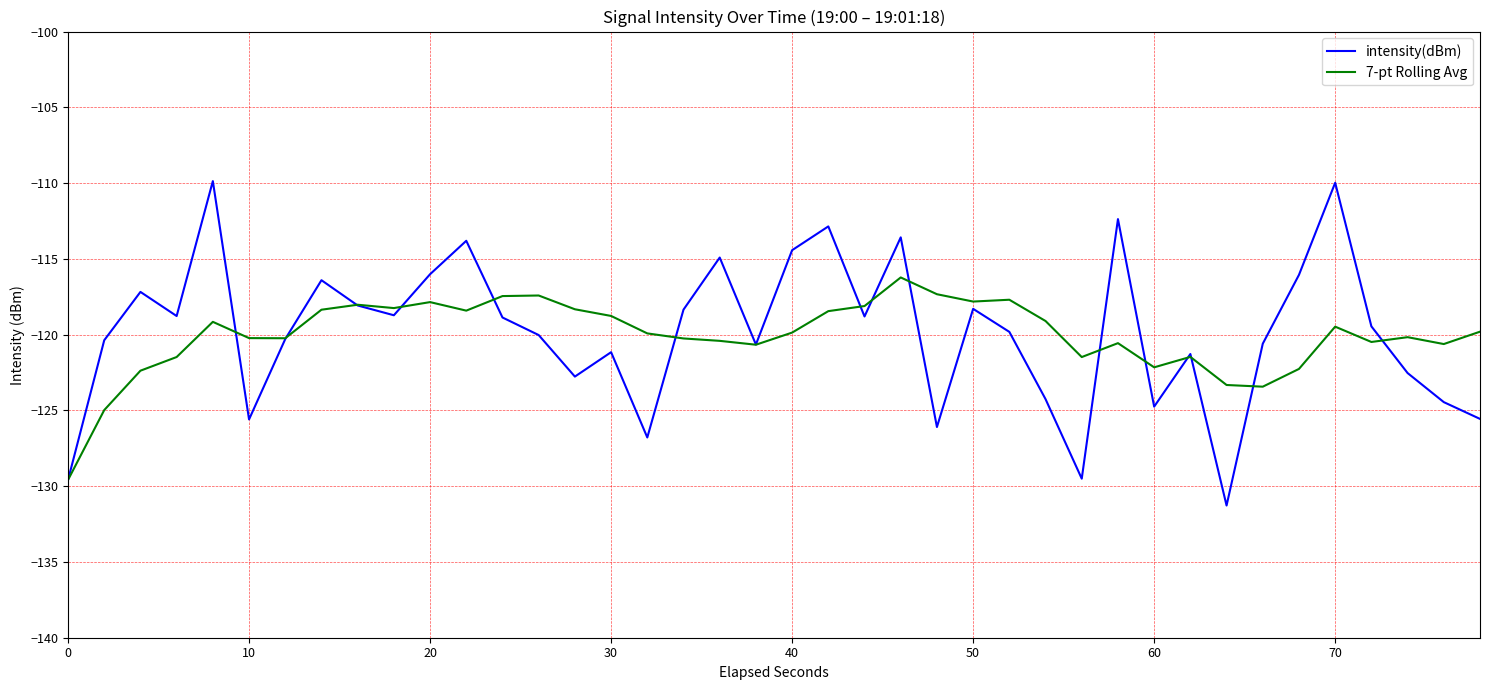

What is the maximum value for 7-pt Rolling Avg?

-116.2